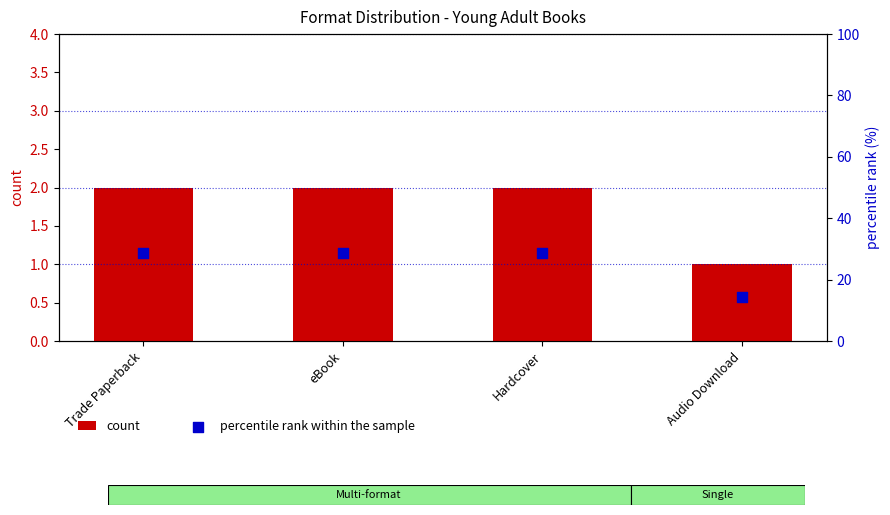

What are all the series names shown in the legend?

count, percentile rank within the sample